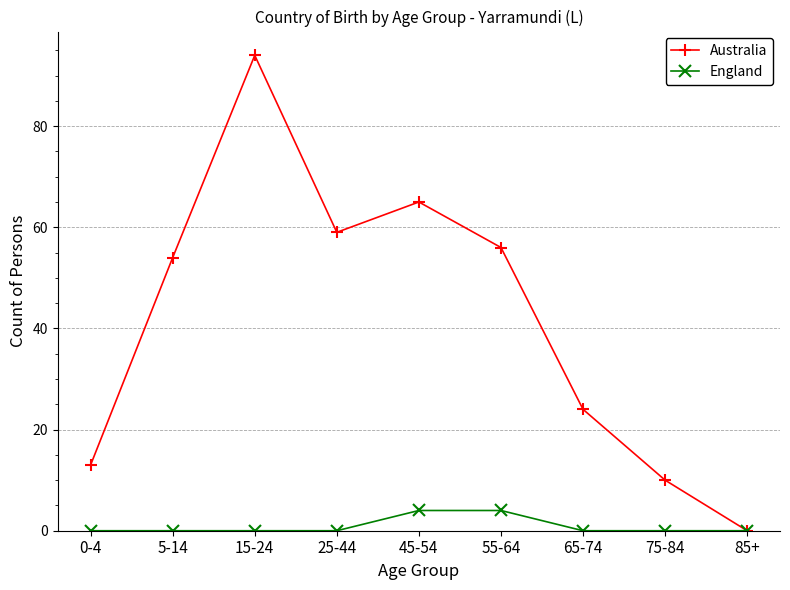

Rank the series by their maximum value, from highest to lowest.

Australia, England